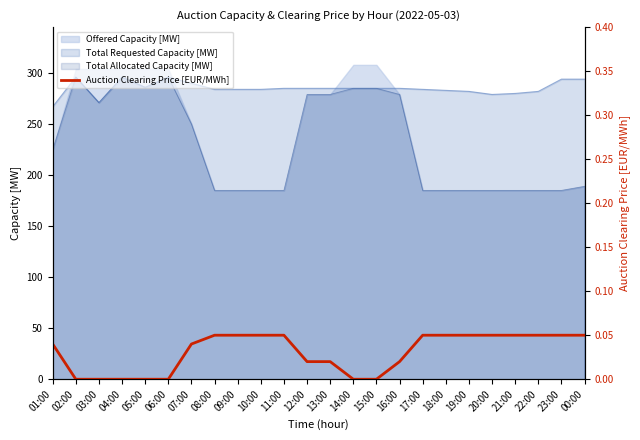

List the labels in order of value, smallest first.

02:00, 03:00, 04:00, 05:00, 06:00, 14:00, 15:00, 12:00, 13:00, 16:00, 01:00, 07:00, 08:00, 09:00, 10:00, 11:00, 17:00, 18:00, 19:00, 20:00, 21:00, 22:00, 23:00, 00:00